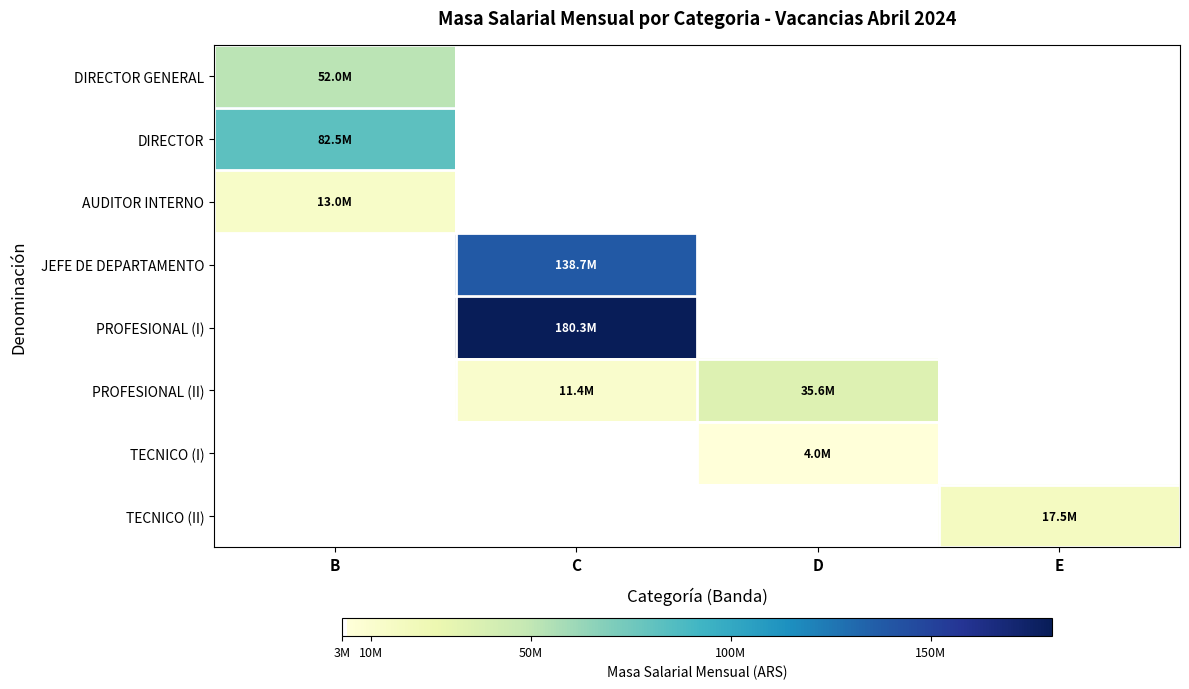

Which series has the largest total across all categories?

PROFESIONAL (I)